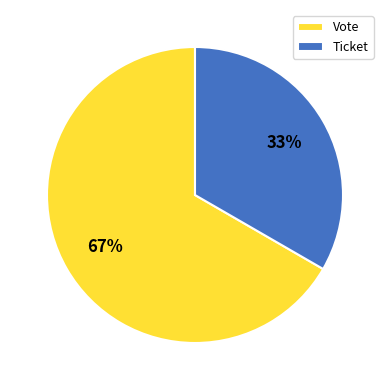

To the nearest percent, what is the combined percentage of Vote and Ticket?

100%